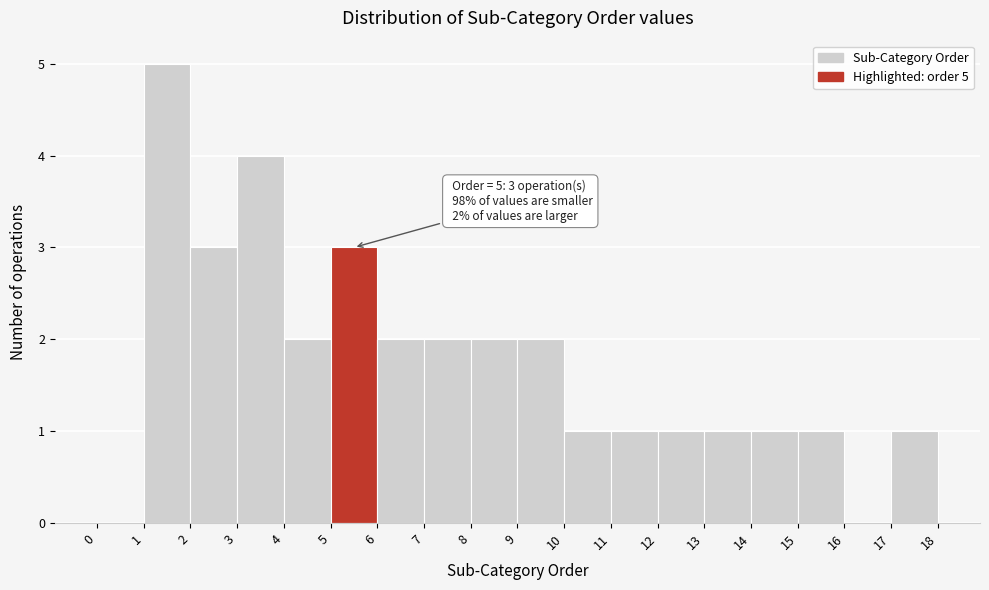

Over which range of the x-axis is the bar tallest?

1 to 2